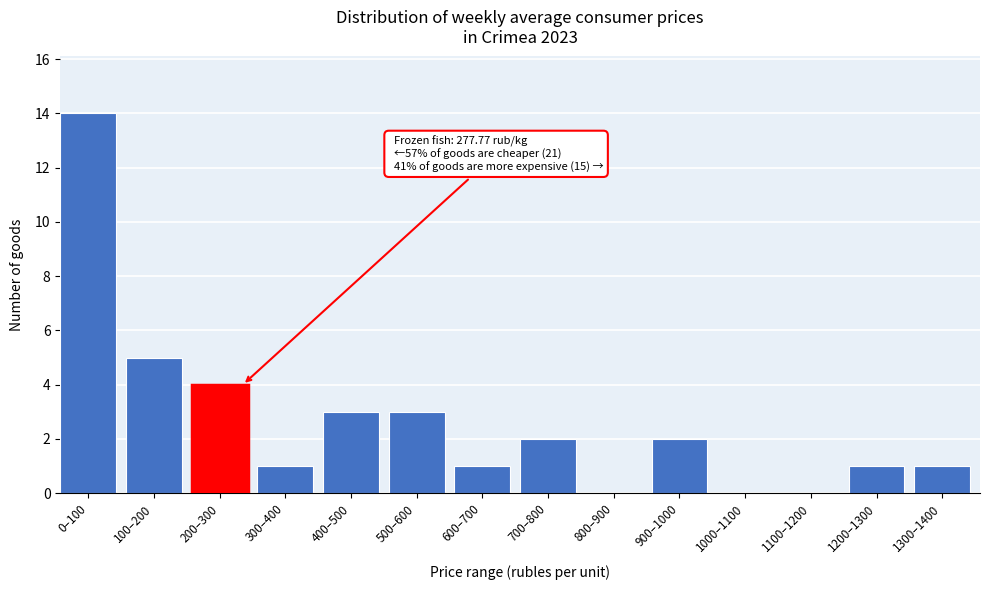

Reading right to left, transcribe all the data shown in this chart.

1300–1400=1	1200–1300=1	1100–1200=0	1000–1100=0	900–1000=2	800–900=0	700–800=2	600–700=1	500–600=3	400–500=3	300–400=1	200–300=4	100–200=5	0–100=14